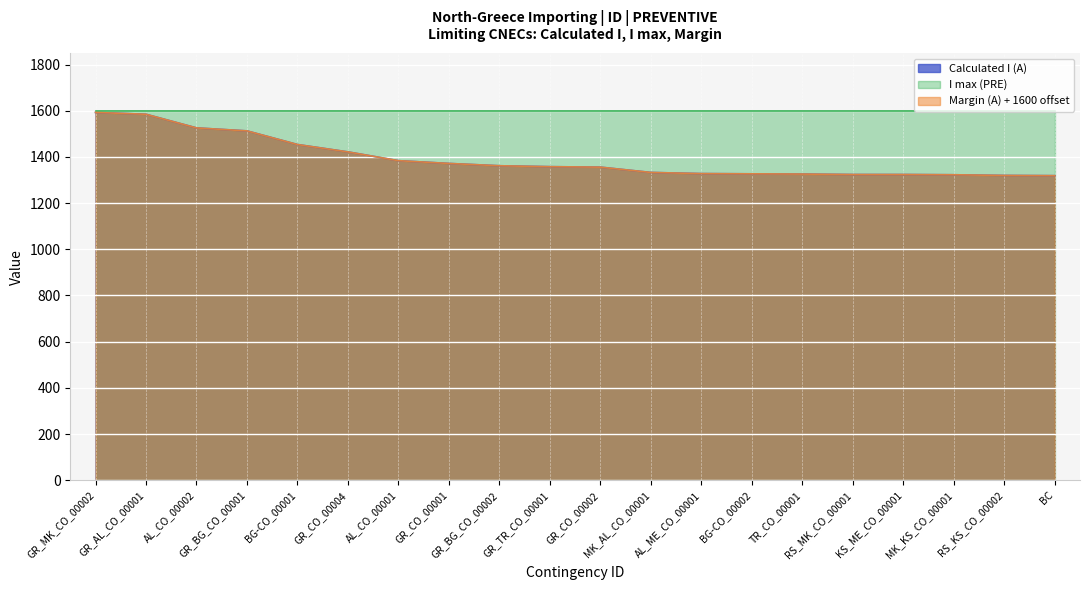

Which category has the highest value in the Margin (A) series?

GR_MK_CO_00002